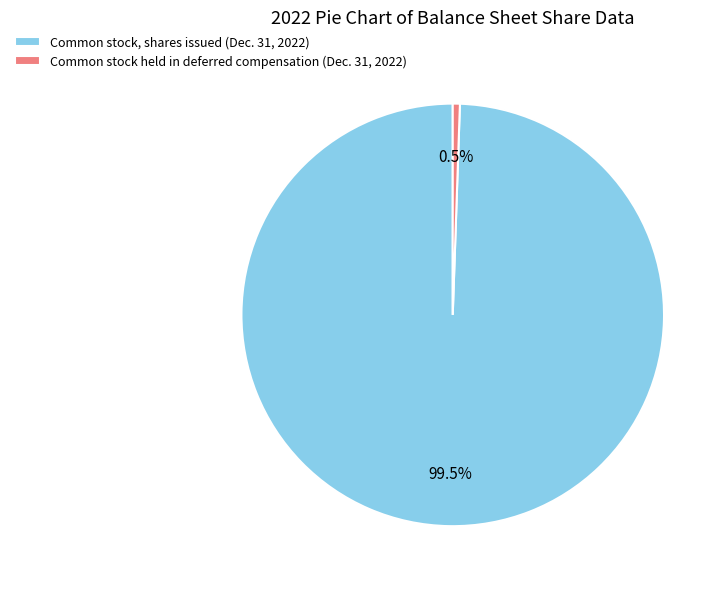

How many slices are in this pie chart?

2